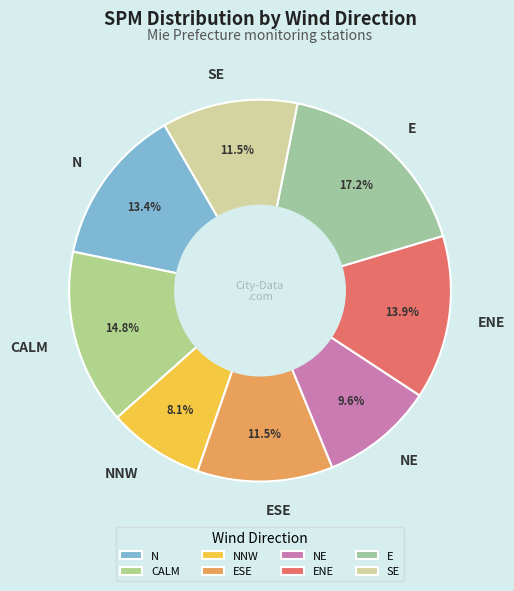

How many slices are in this pie chart?

8